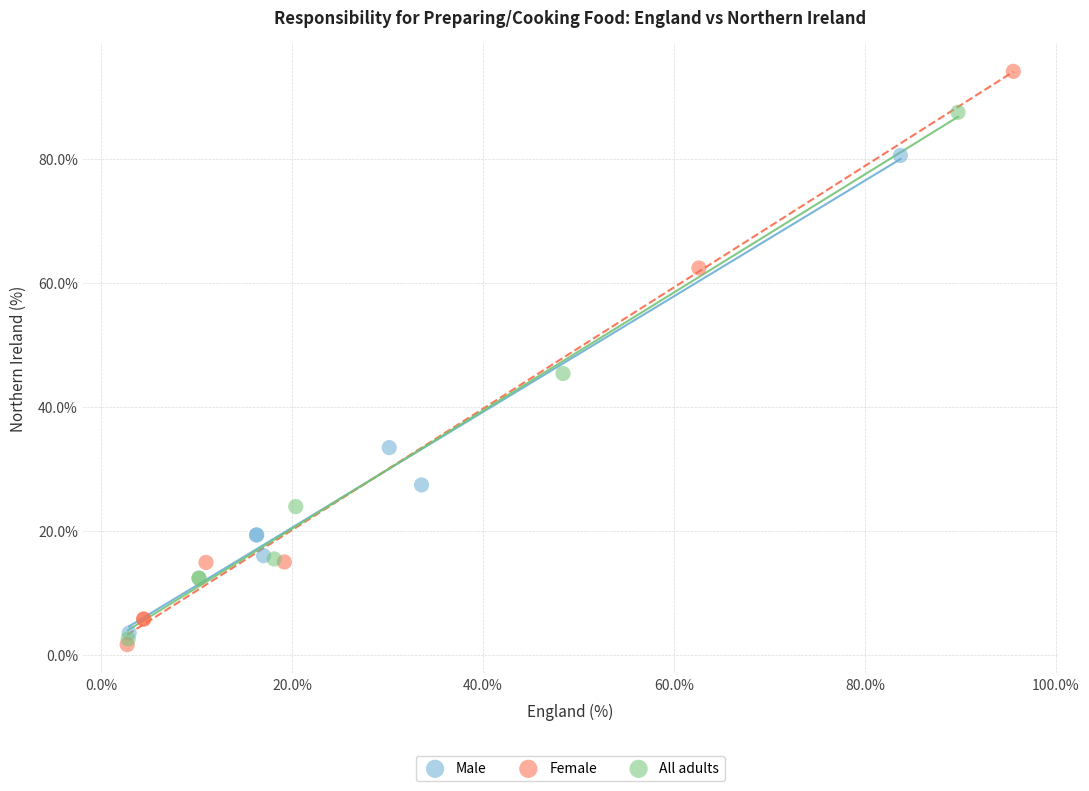

Which series has the widest spread of Y values?

Female